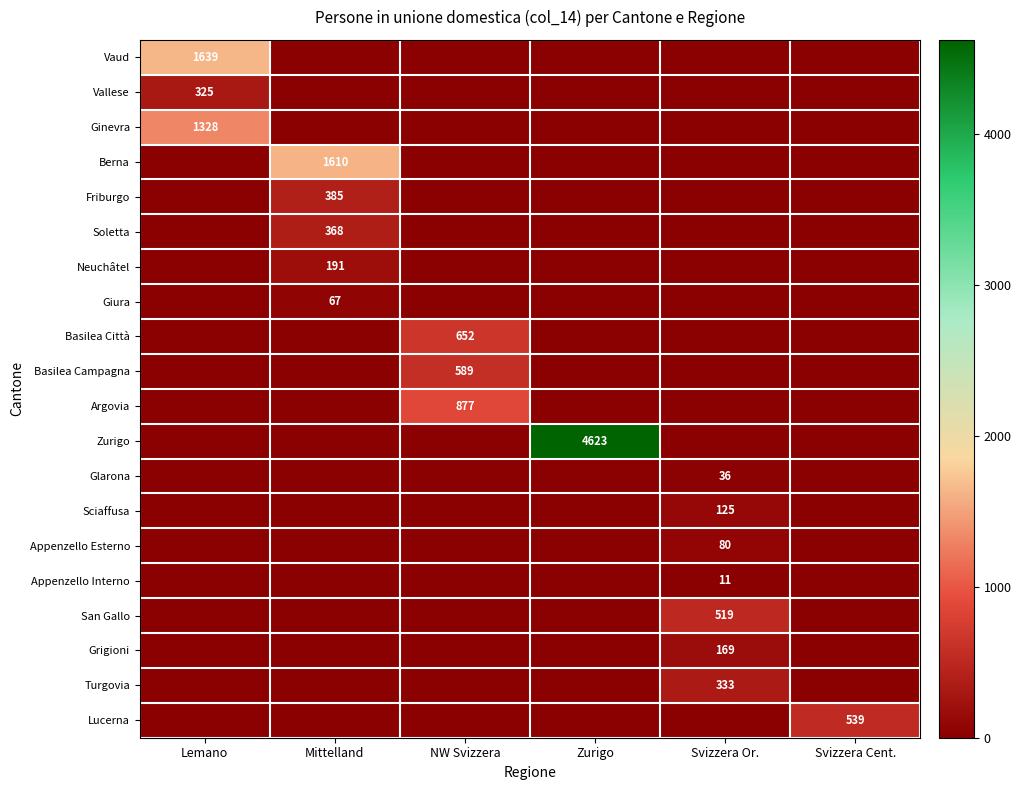

The Soletta series shows 513 at Mittelland. True or false?

False